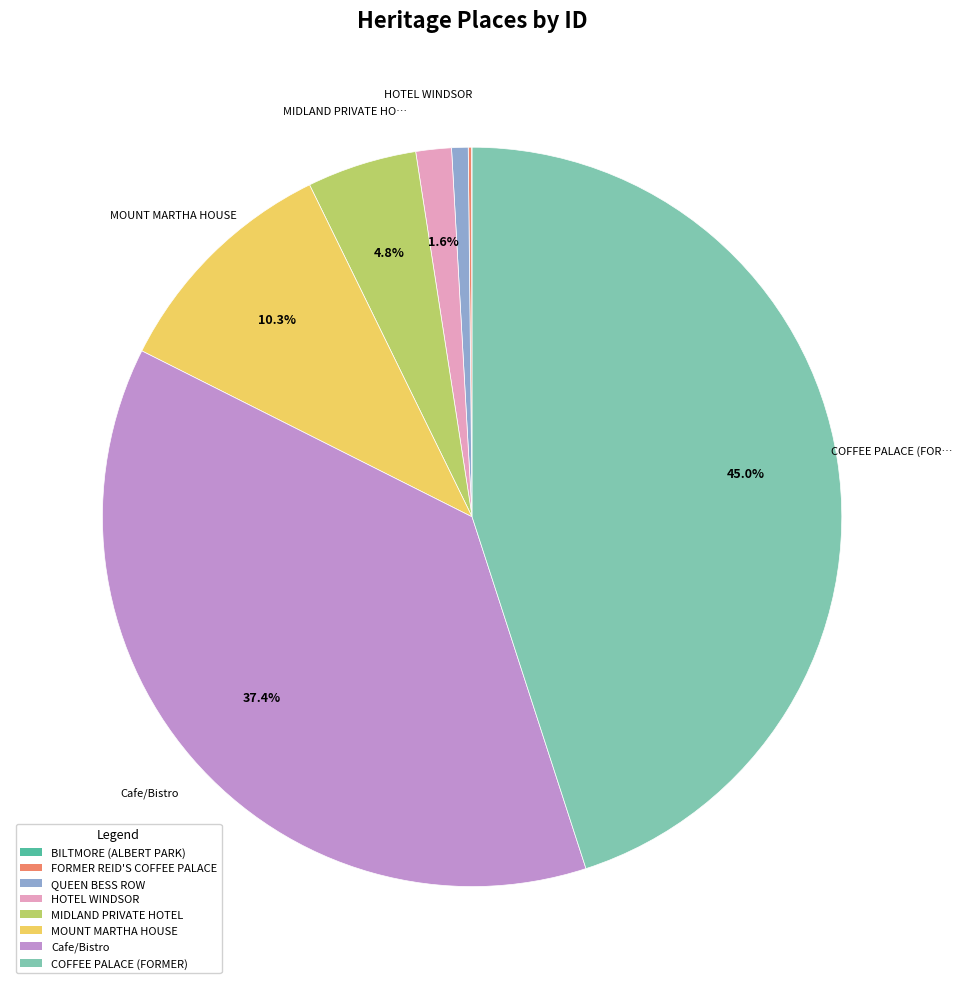

Is the sum of Cafe/Bistro and MOUNT MARTHA HOUSE greater than half?

No